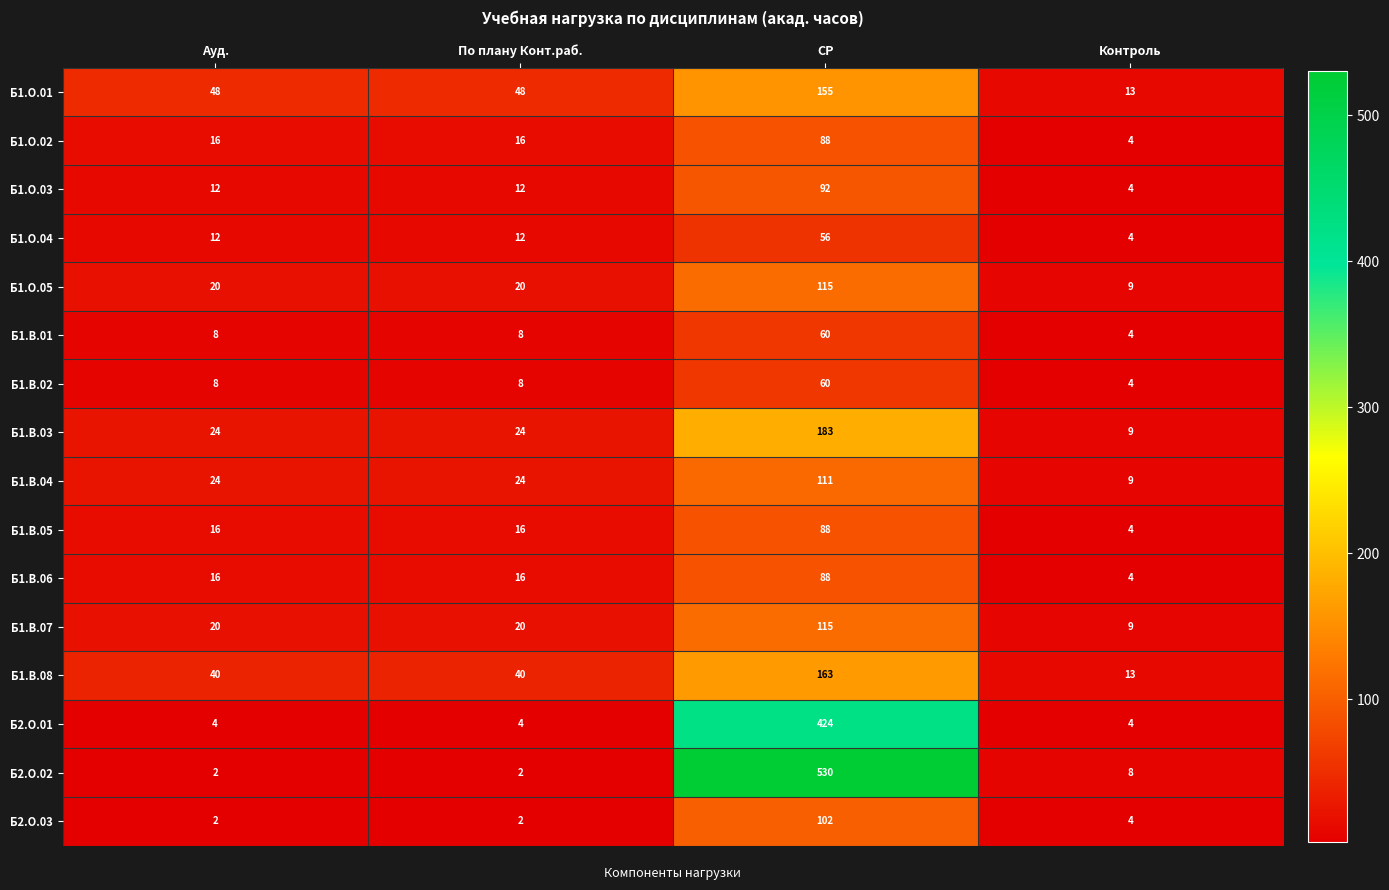

Which series has the largest total across all categories?

Б2.О.02